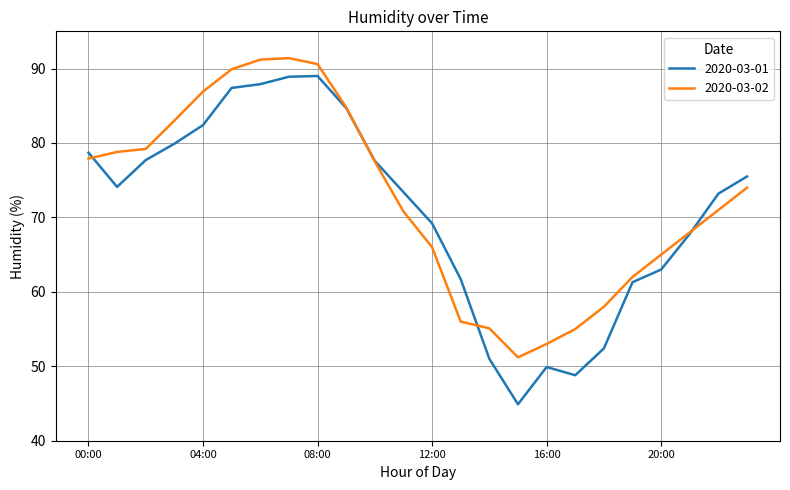

How many interior local peaks does the 2020-03-01 series have?

2